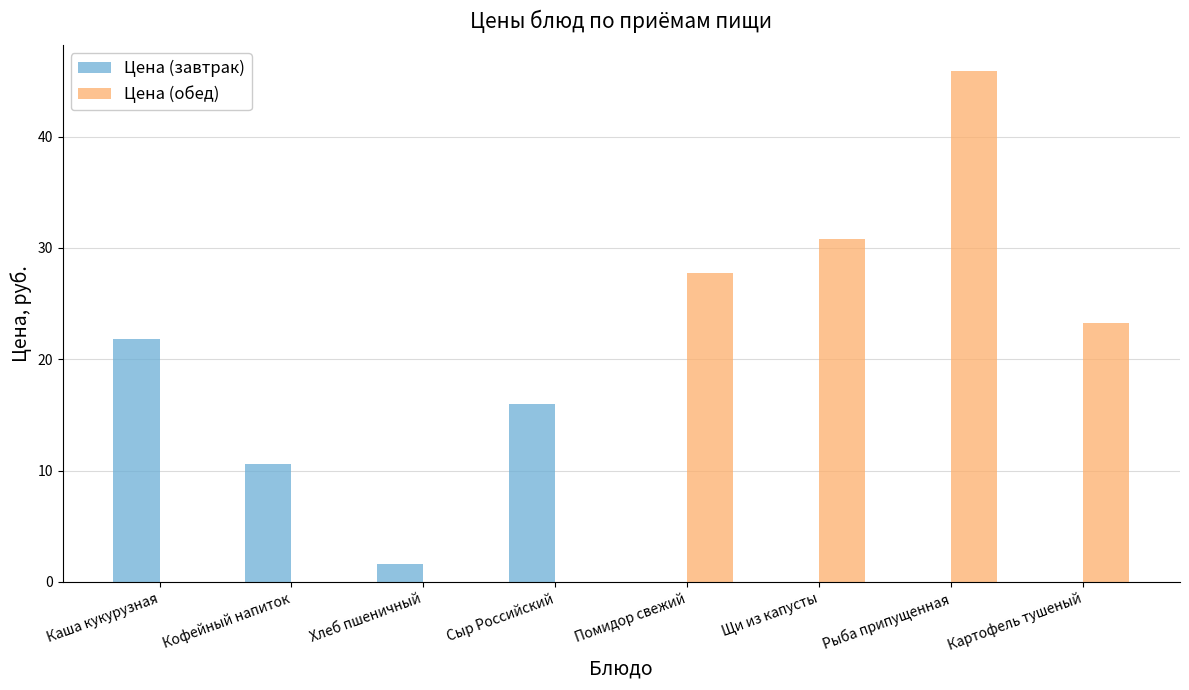

What is the maximum value shown in the chart?

45.9